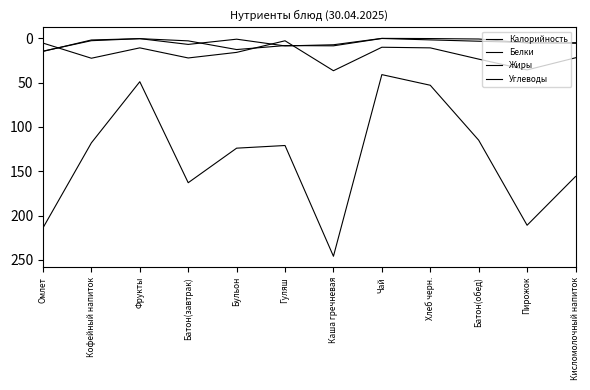

Is the value of Жиры at Кисломолочный напиток greater than the value of Белки at Гуляш?

No